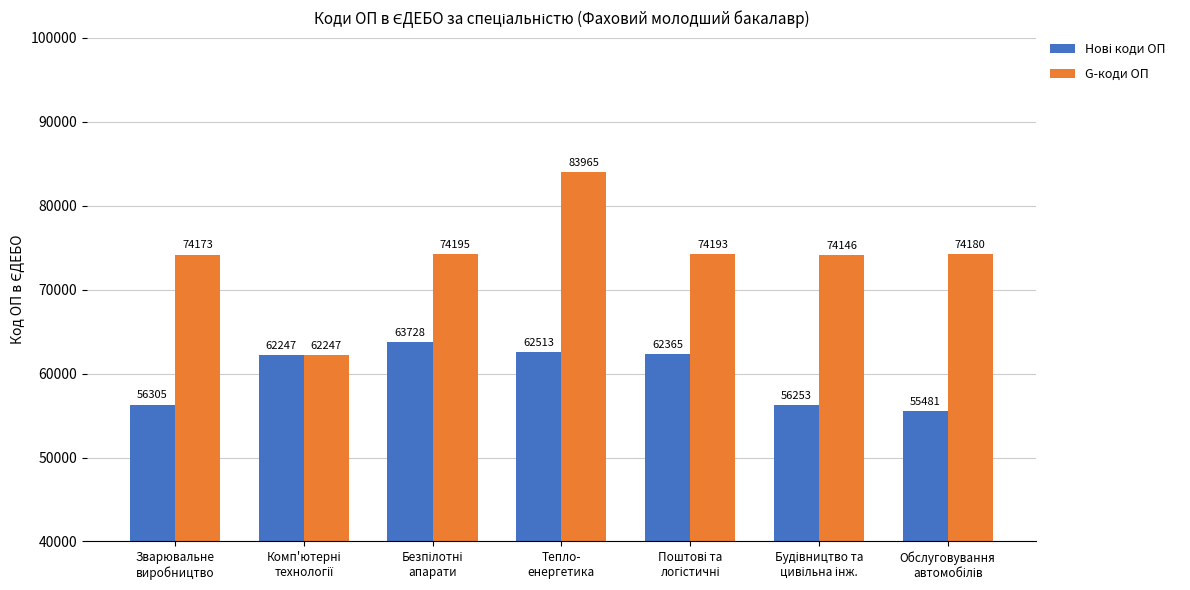

What is the label of the 4th bar from the left?

Тепло-
енергетика